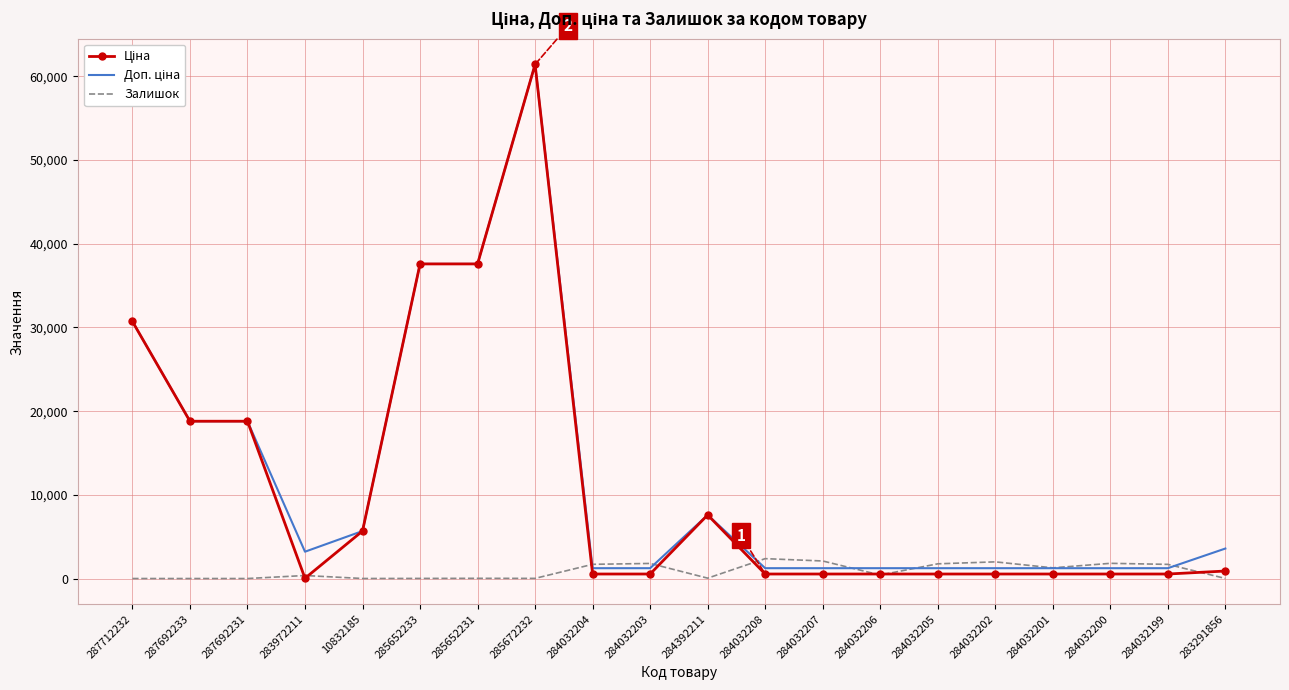

What is the total value across all series at 287692231?

37593.6